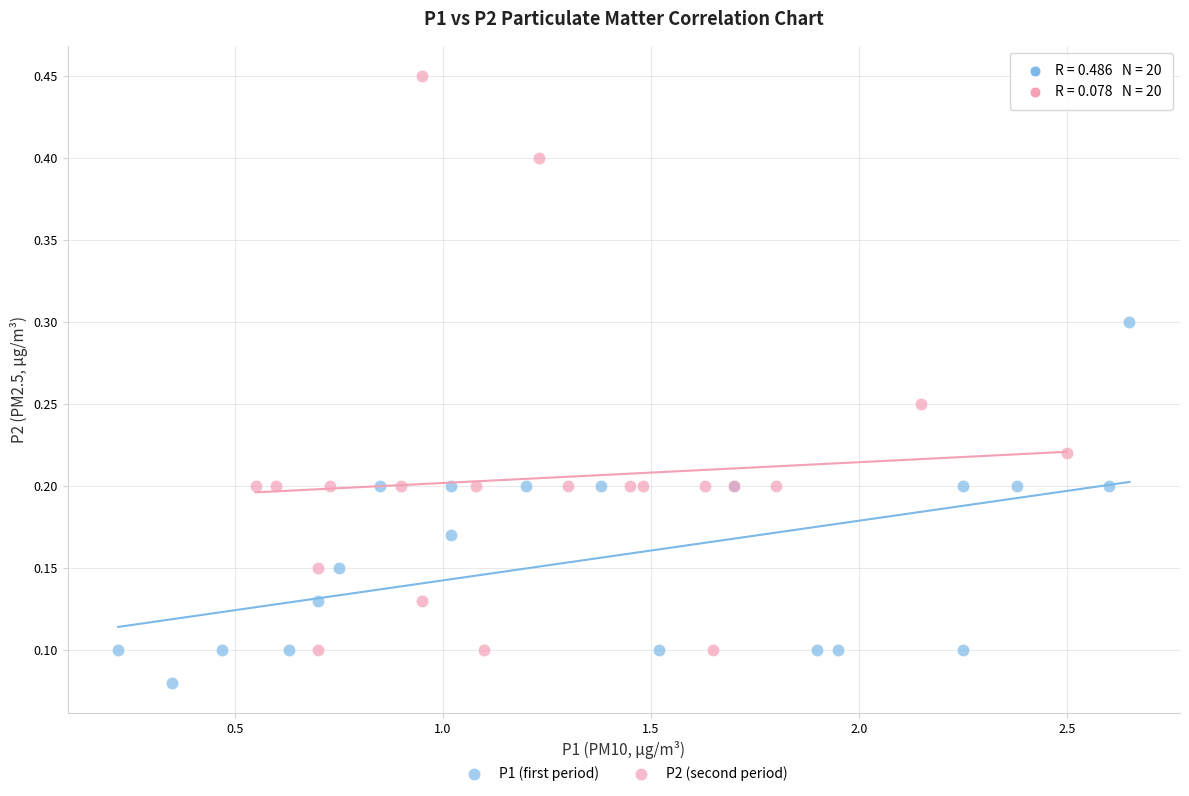

What are all the series names shown in the legend?

P1 (first period), P2 (second period)